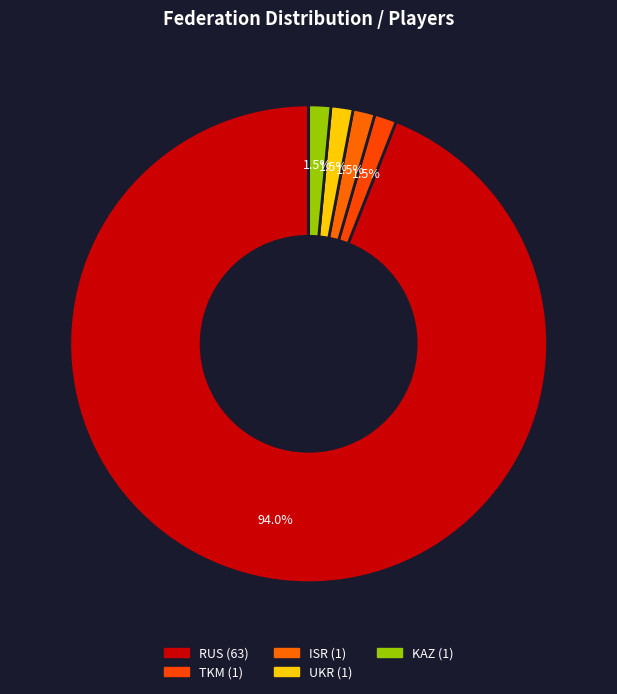

What is the largest slice in the pie chart?

RUS